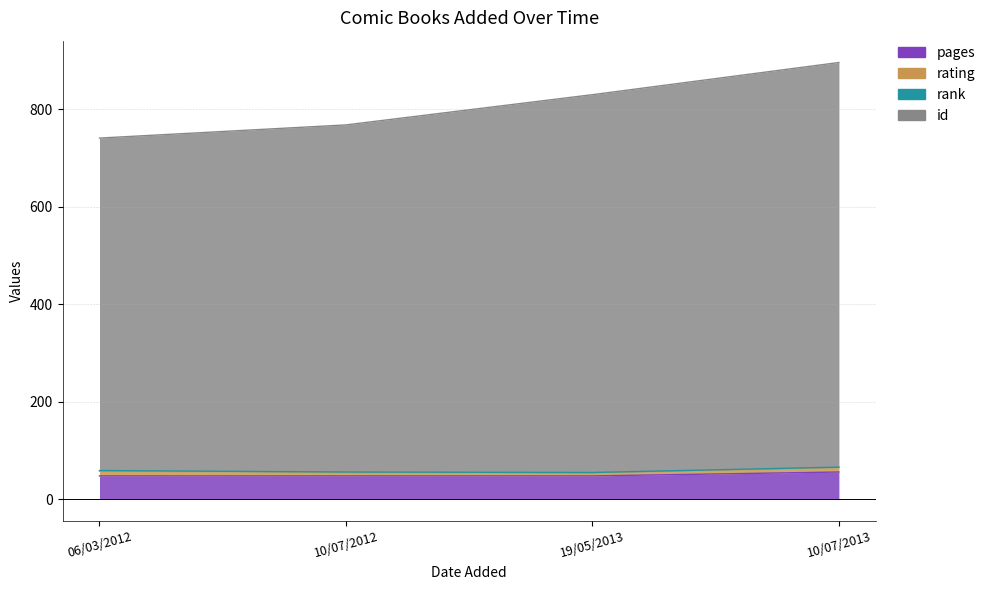

Which category has the lowest value across all series?

06/03/2012